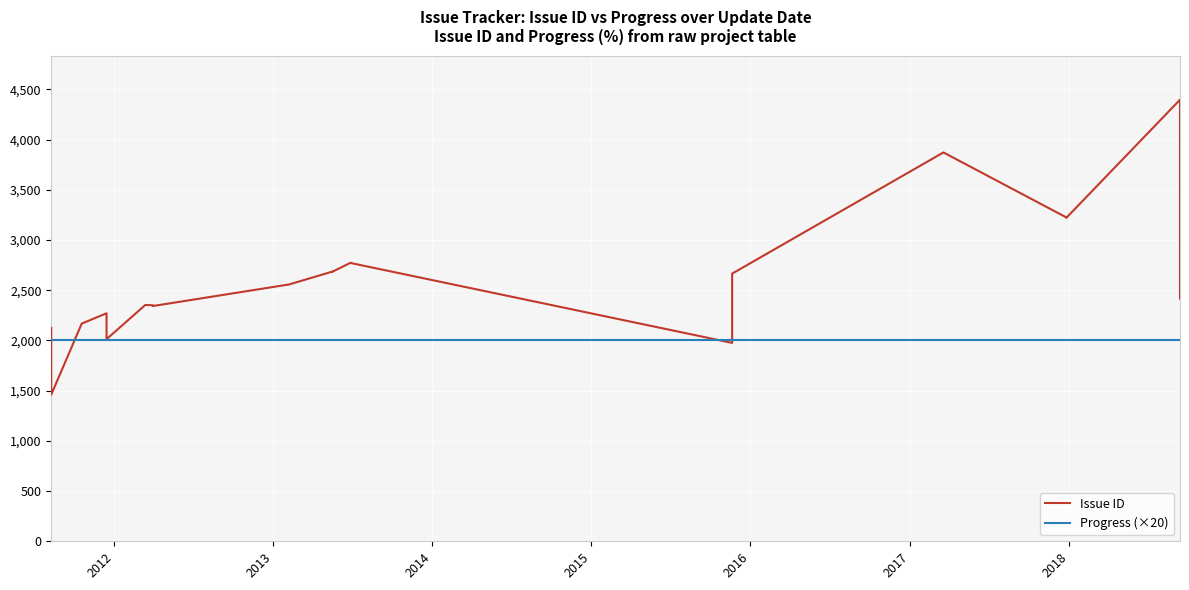

At how many categories does at least one series exceed 4367?

1